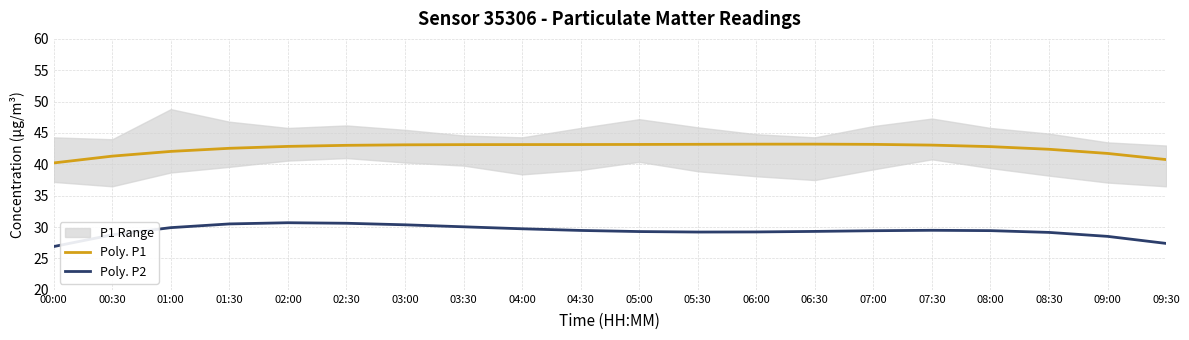

What is the value of the Poly. P2 point at the 8th from the left?

30.0